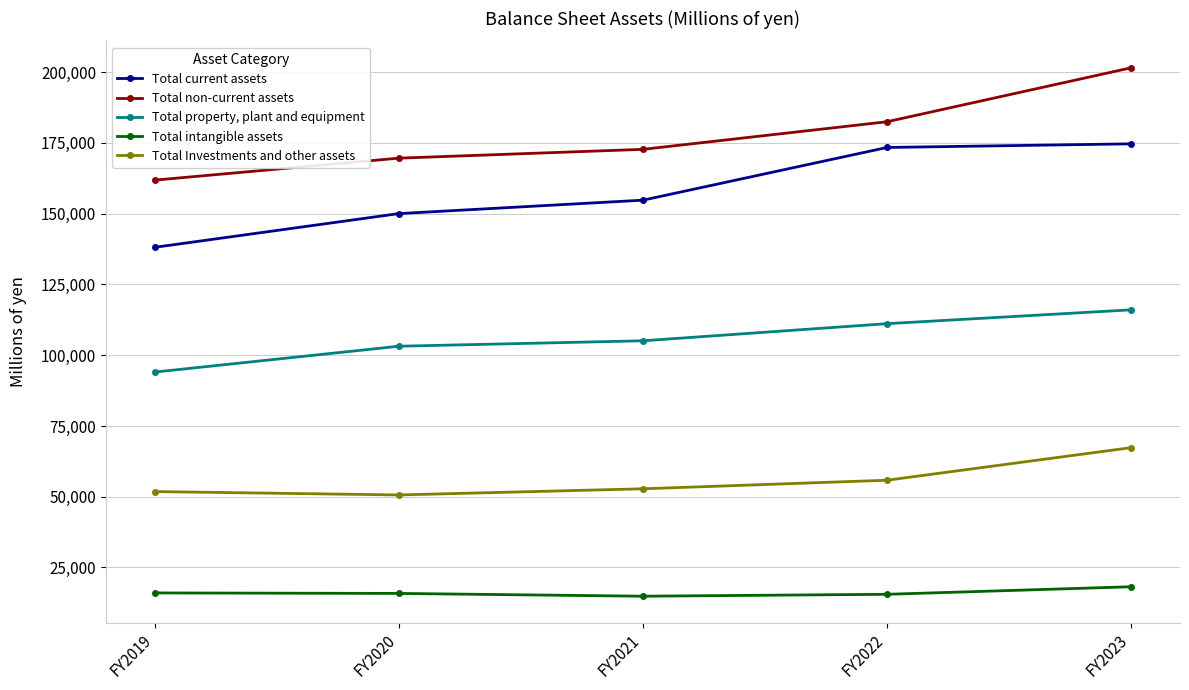

How many series are shown in this chart?

5